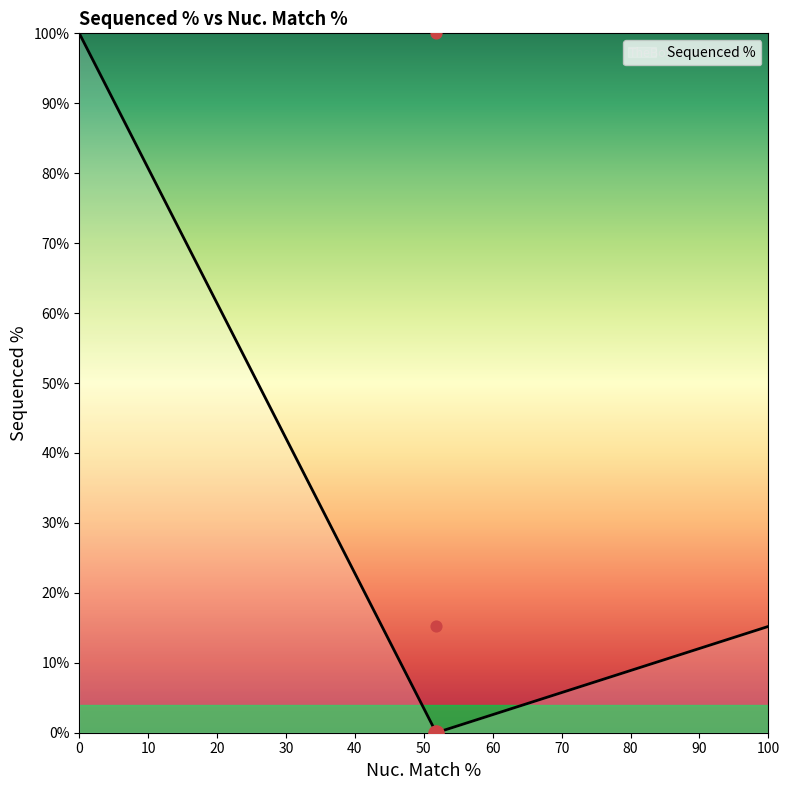

What is the change in value from 51.8 to 51.8?

-100.0